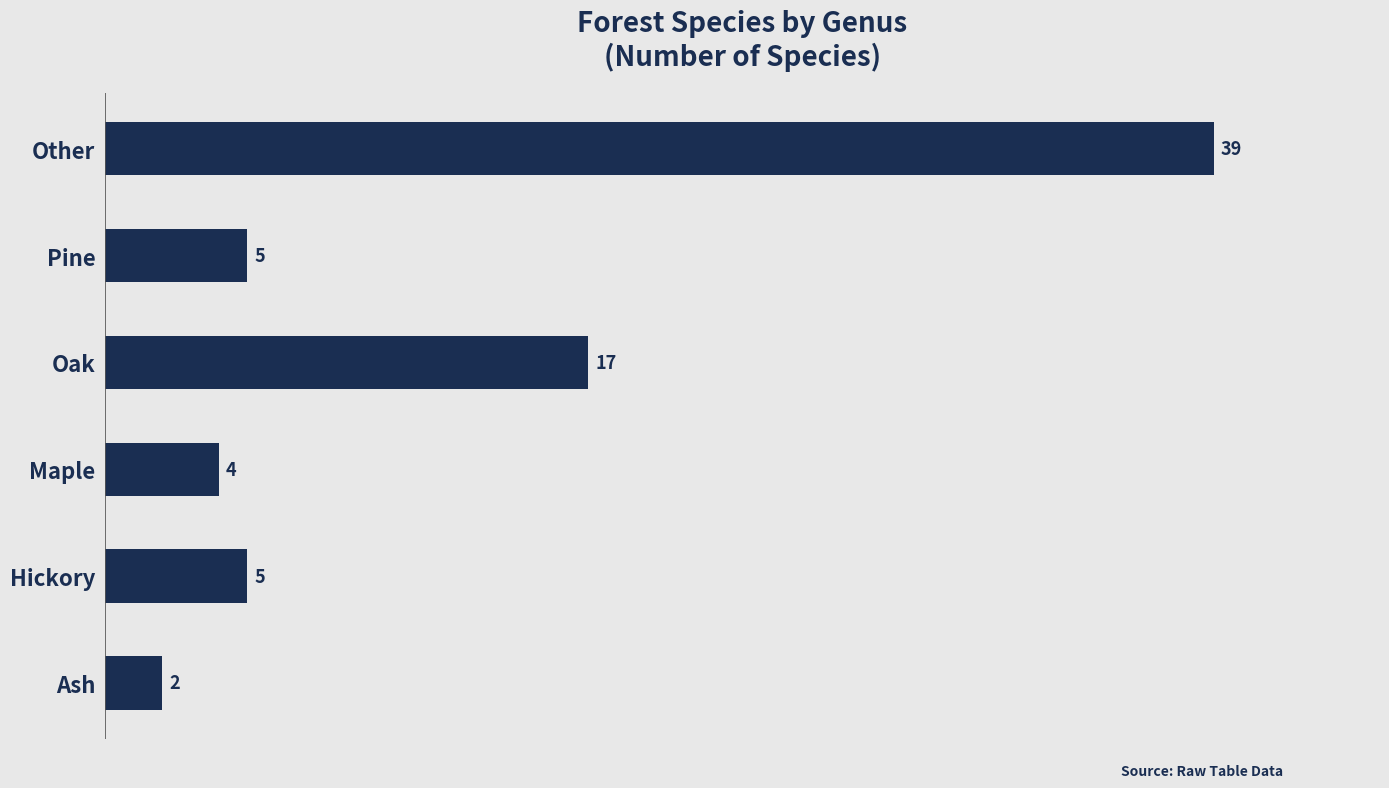

At which category does the chart reach its peak across all series?

Other